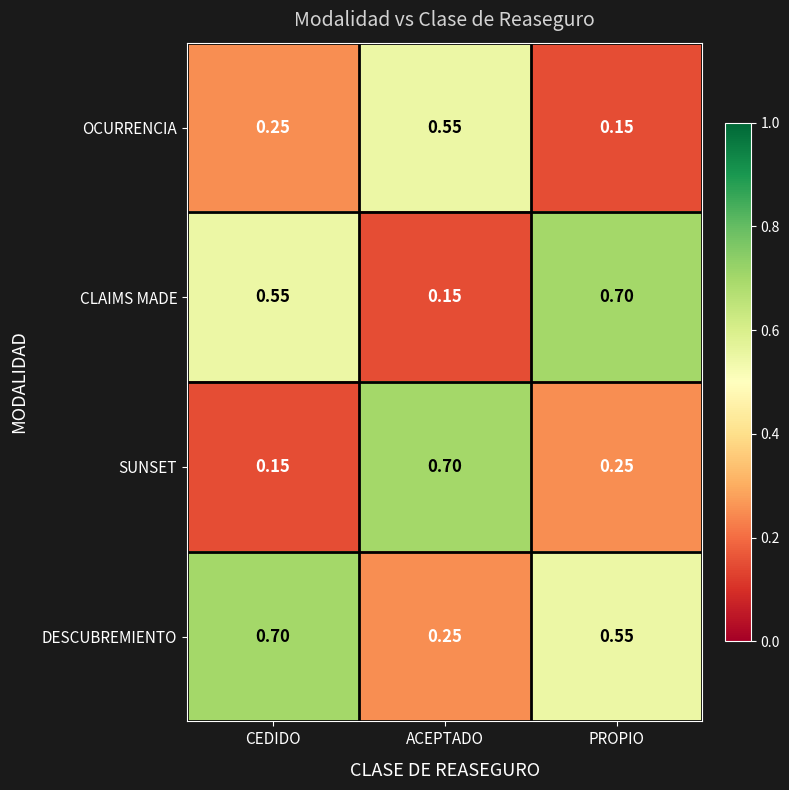

Which series changed the most between CEDIDO and ACEPTADO?

SUNSET